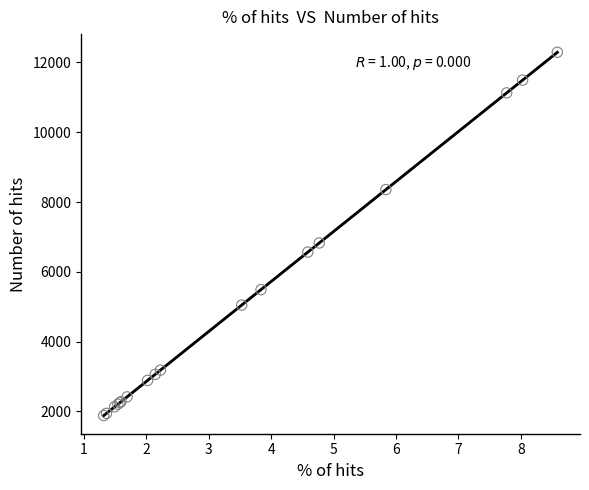

What Y value in the scatter plot is closest to 7087?

6827